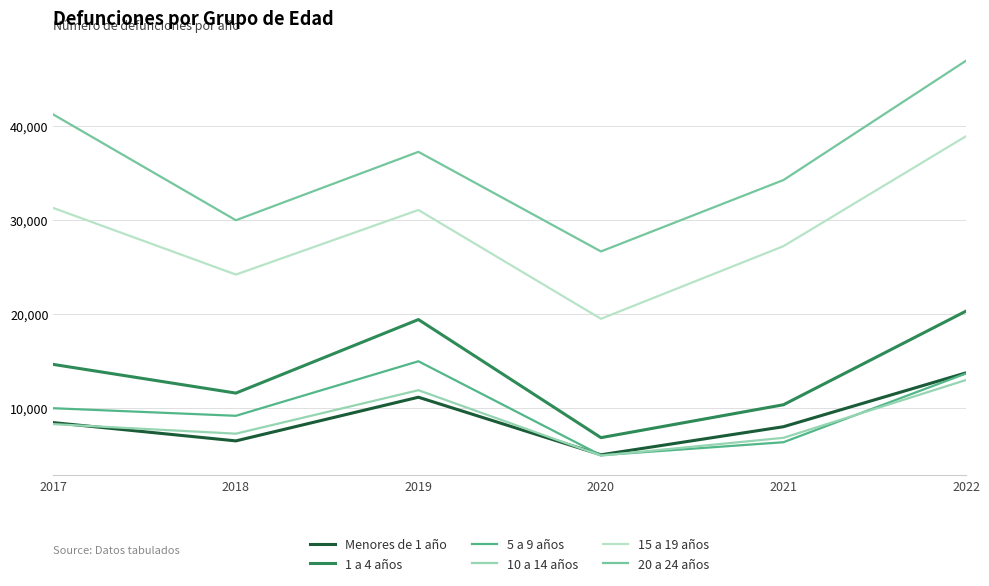

Reading right to left, what are all the values shown in this chart?

Menores de 1 año: 13745	8021	5035	11155	6514	8455
1 a 4 años: 20307	10356	6859	19412	11594	14642
5 a 9 años: 13677	6372	4991	14977	9181	9986
10 a 14 años: 12985	6839	4947	11900	7279	8294
15 a 19 años: 38901	27212	19491	31058	24192	31270
20 a 24 años: 46924	34241	26652	37238	29968	41205